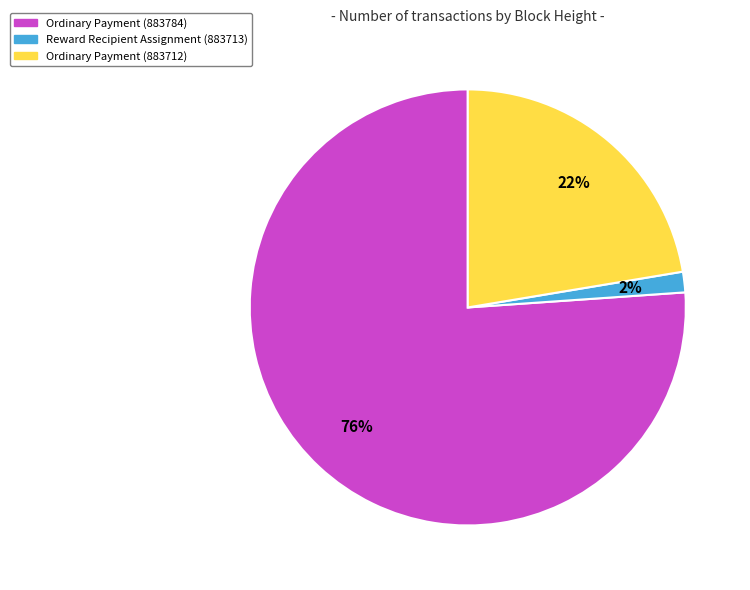

Which slice is the largest?

Ordinary Payment (883784)